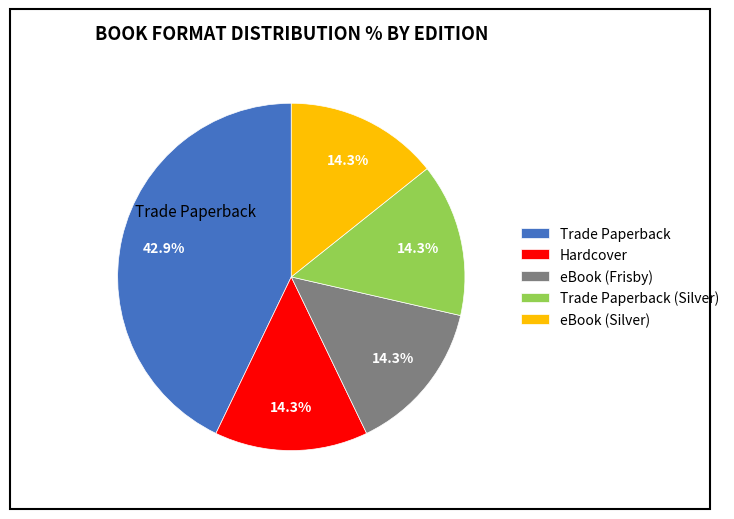

To the nearest percent, what percentage of the pie is Hardcover?

14%